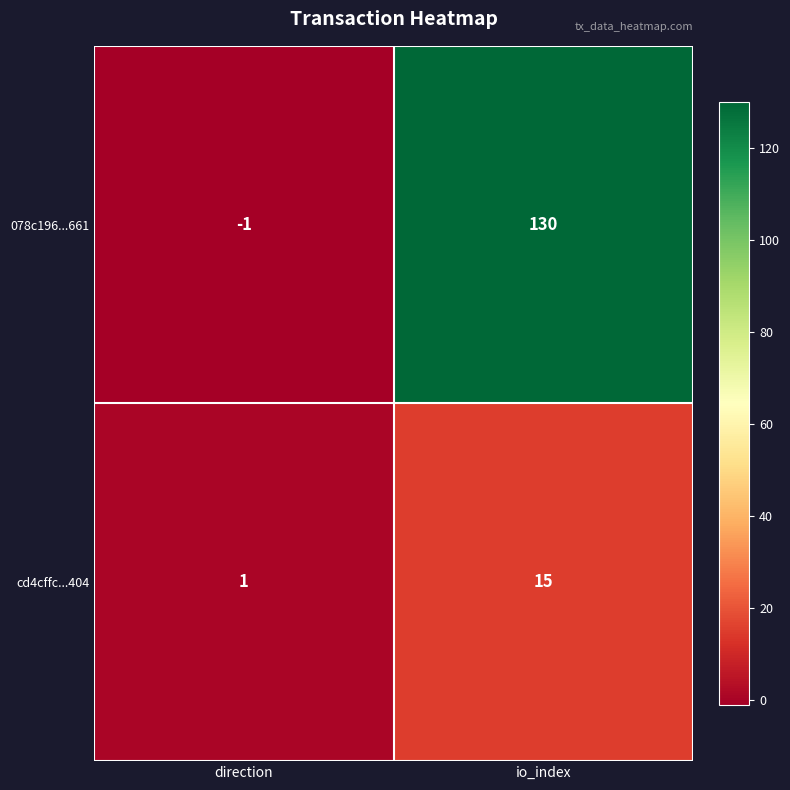

What is the total value across all series at io_index?

145